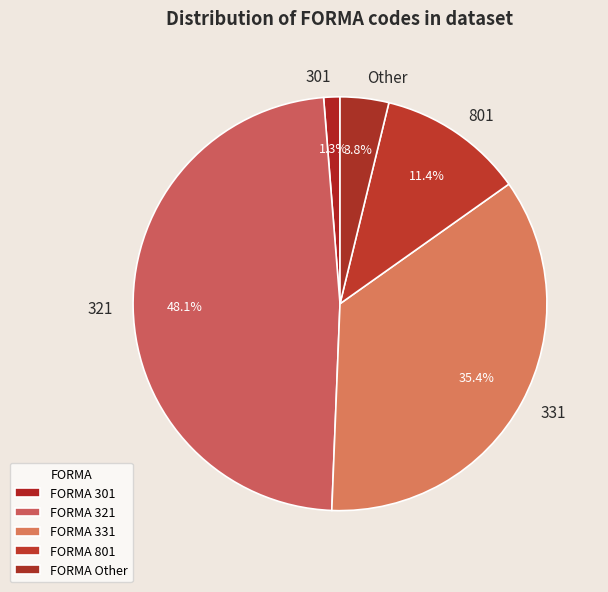

Is there any slice that represents more than half of the pie?

No